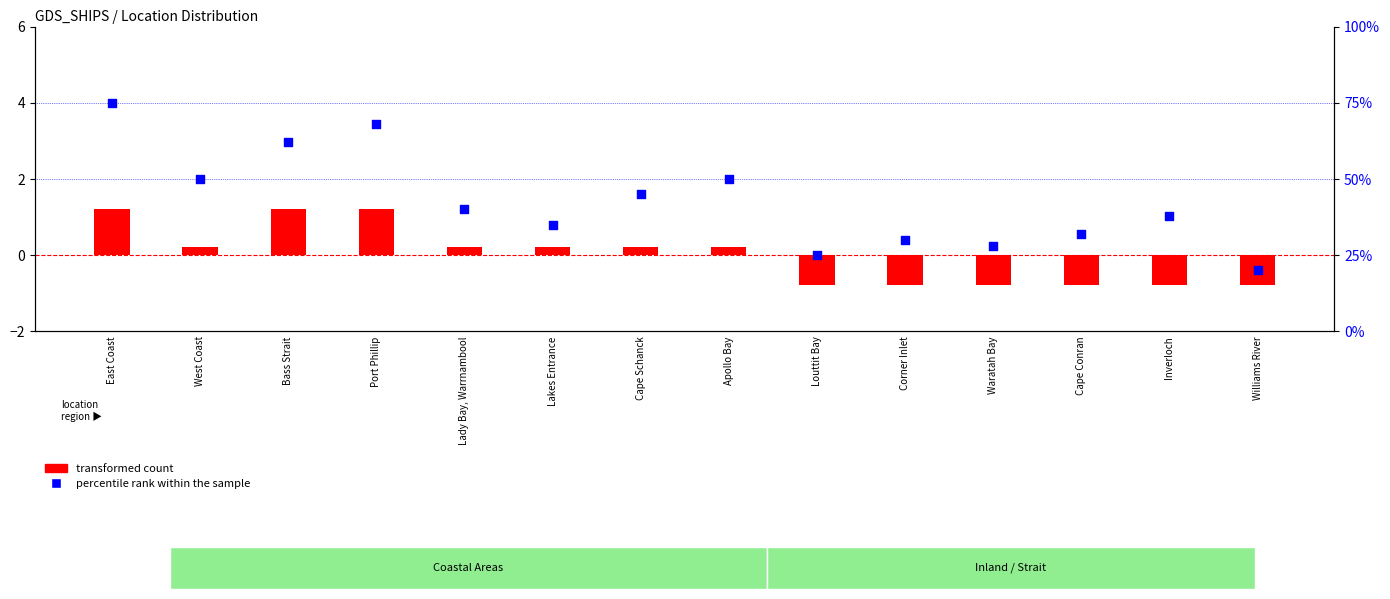

At which category is the sum across all series the highest?

East Coast